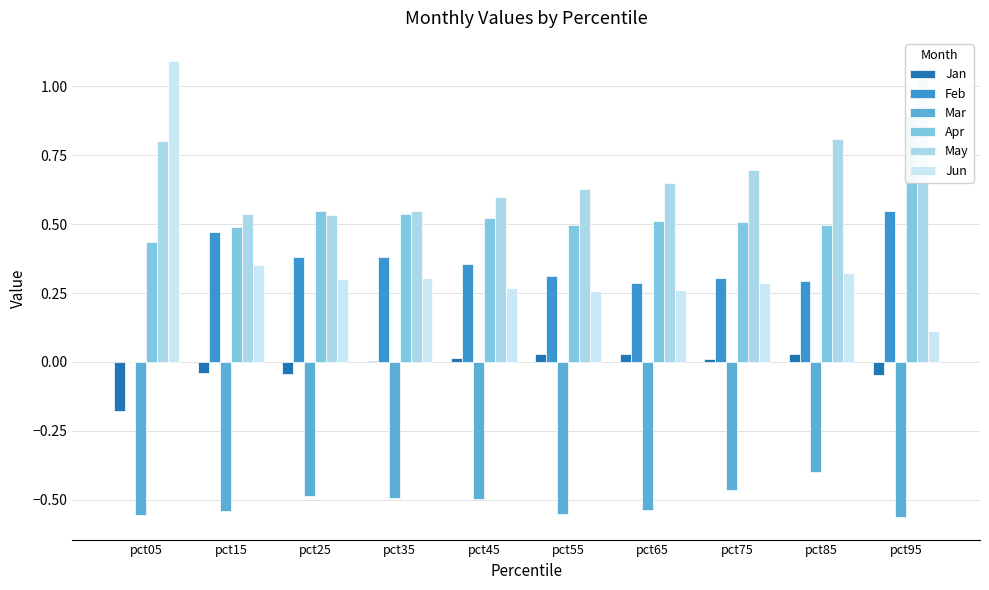

Rank the series at pct95 from lowest to highest value.

Mar, Jan, Jun, Feb, Apr, May